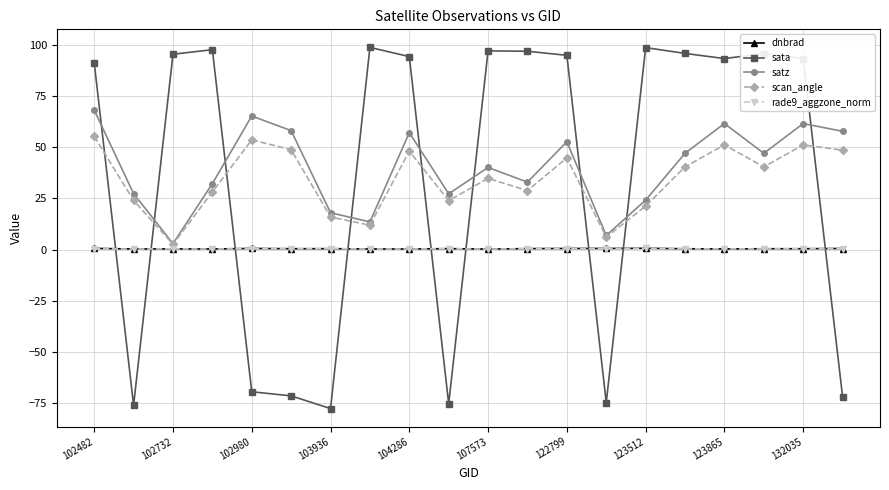

Which series has the widest spread of values?

sata